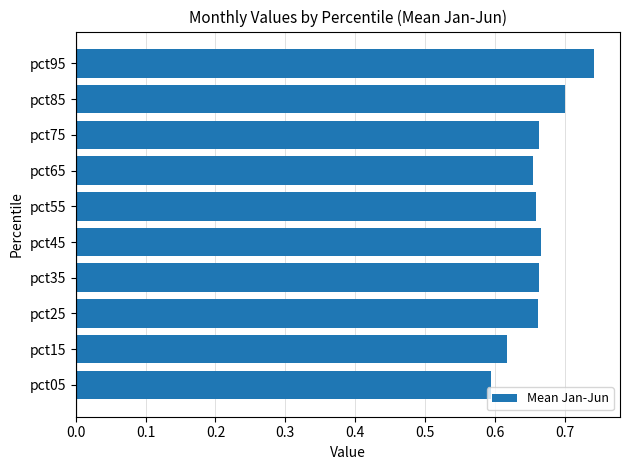

Count the values in the range 0 to 1.

10